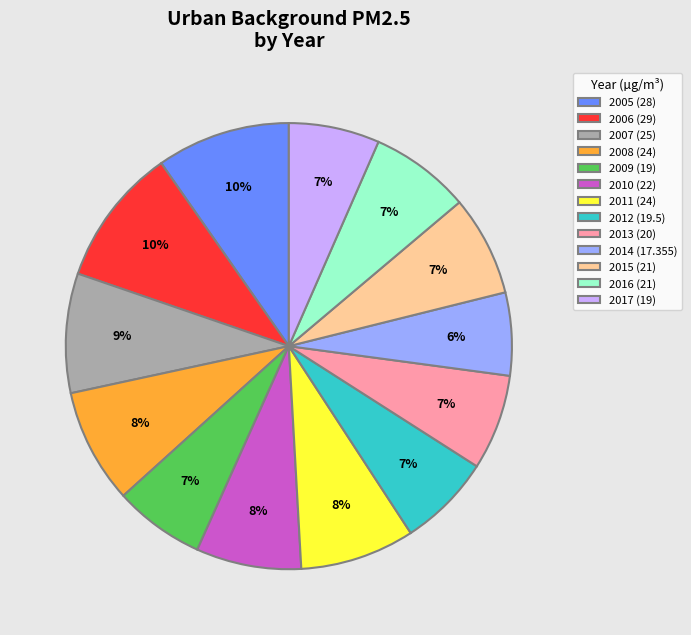

Count the number of slices in the pie.

13